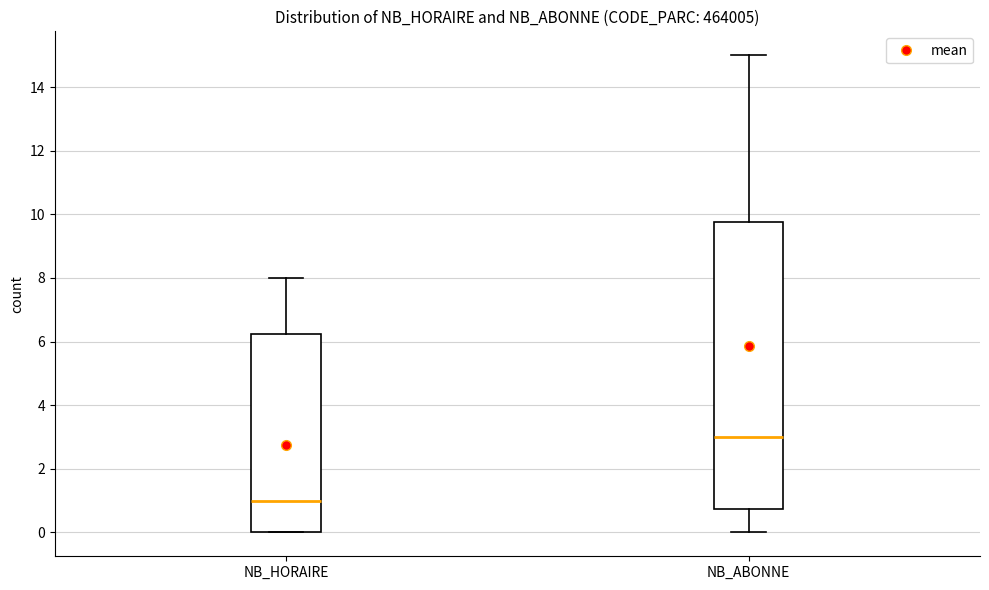

Reading left to right, transcribe this box plot: for each box, give where its median line is, the range the box spans, and where its two whiskers end, as read against the y-axis. The values are not printed on the chart, so give them approximately, as read against the axis.

NB_HORAIRE: median 1.0, box 0.0 to 6.2, whiskers 0.0 to 8.0
NB_ABONNE: median 3.0, box 0.8 to 9.8, whiskers 0.0 to 15.0